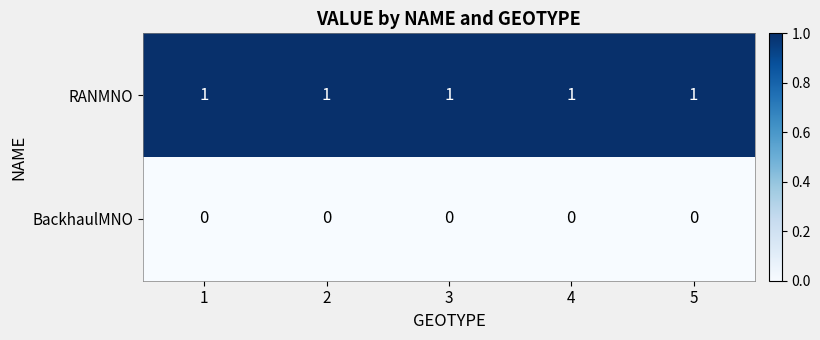

What is the total value across all series at 4?

1